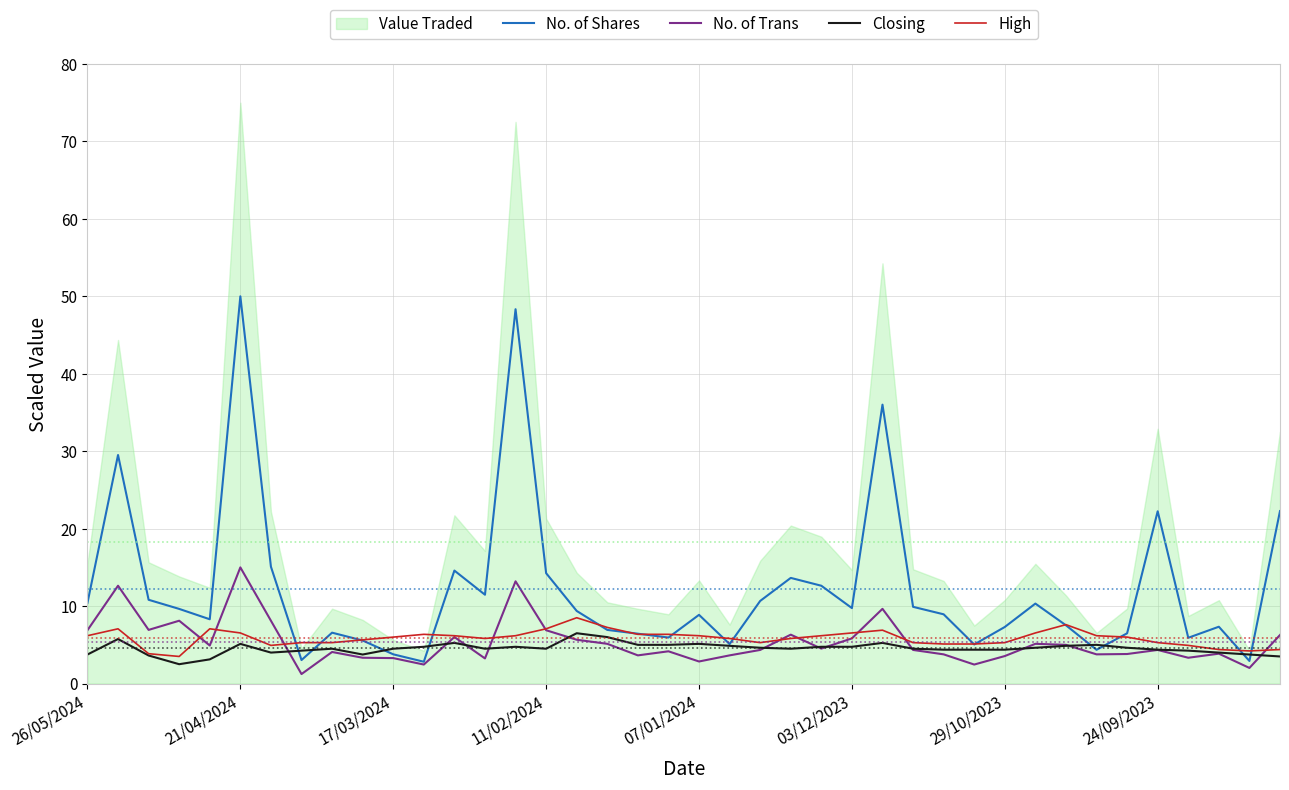

What is the lowest value of the High series?

3.5